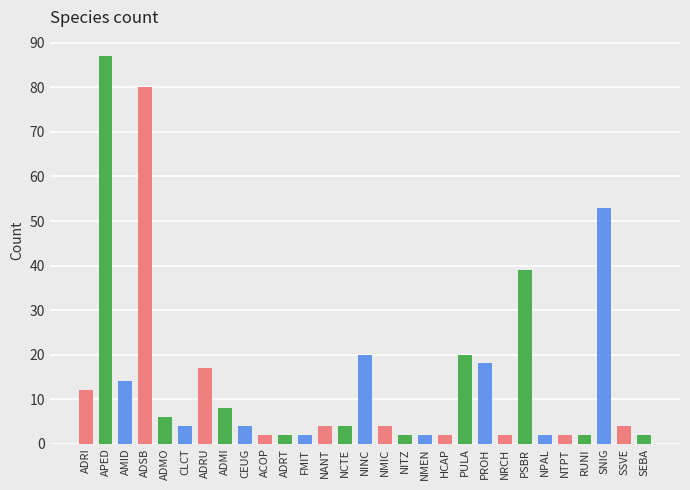

How many categories are shown in the chart?

29